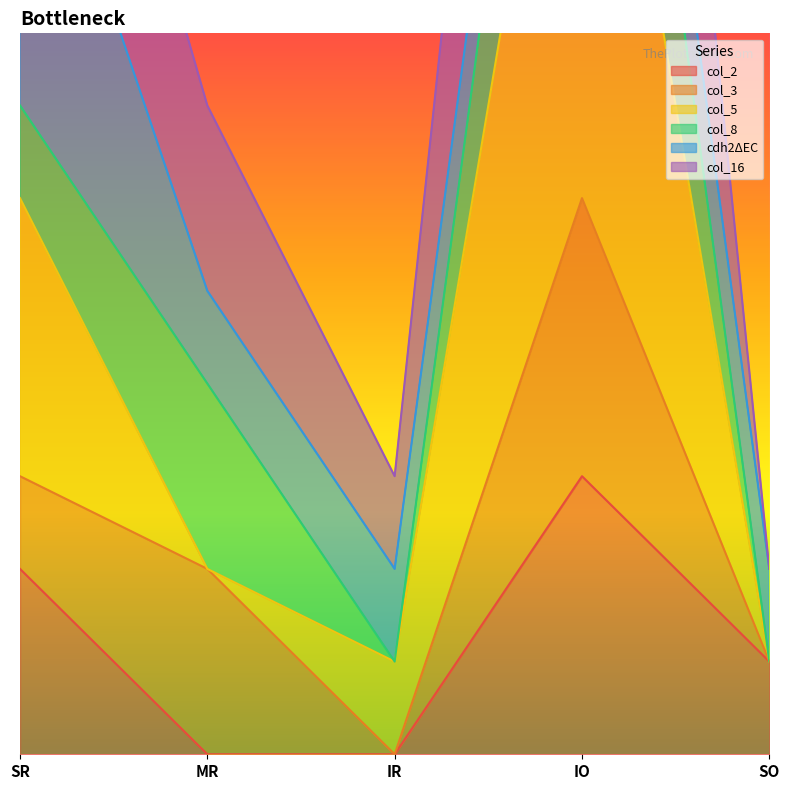

Is it true that col_16 equals 3.9 at IR?

True